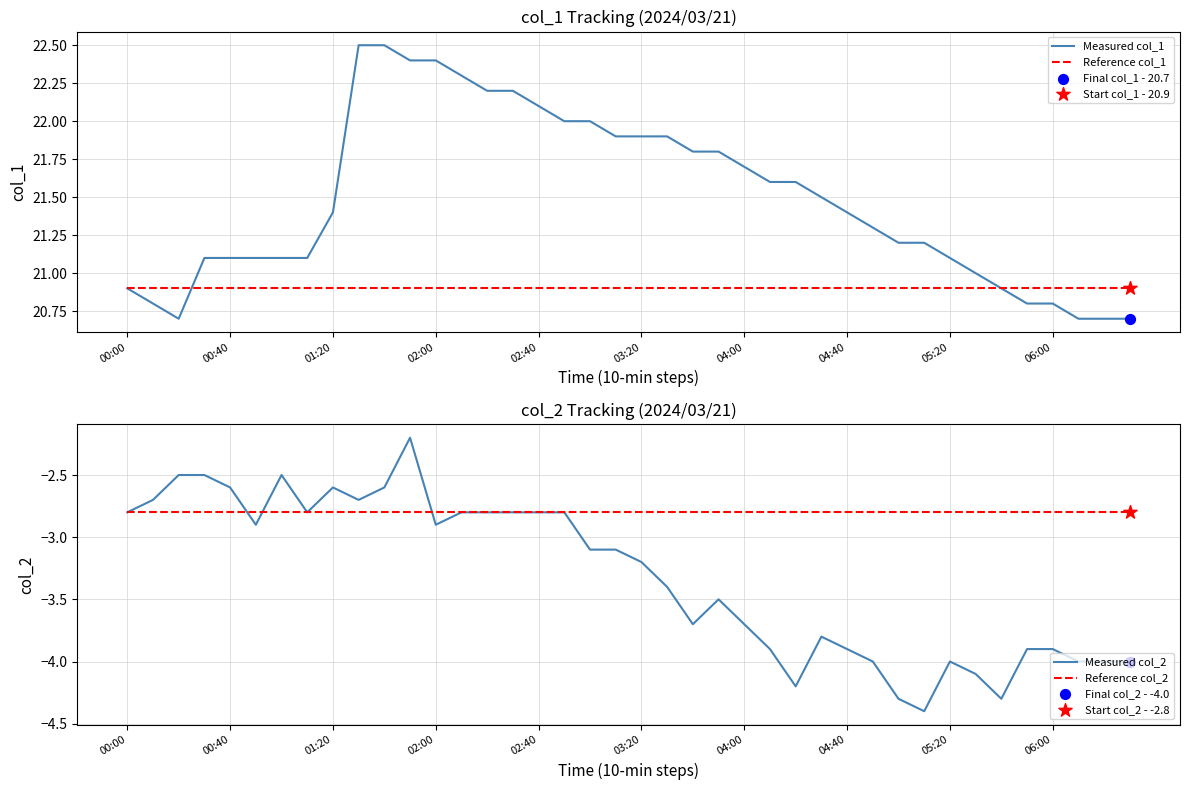

The value of Reference col_1 at 00:40 is 20.9. True or false?

True